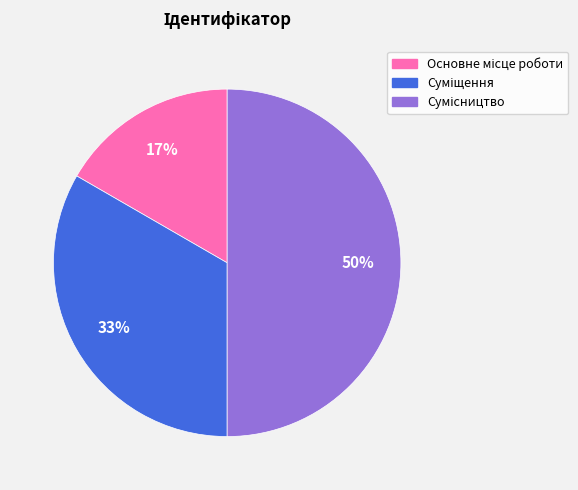

To the nearest percent, what is the average slice percentage?

33%